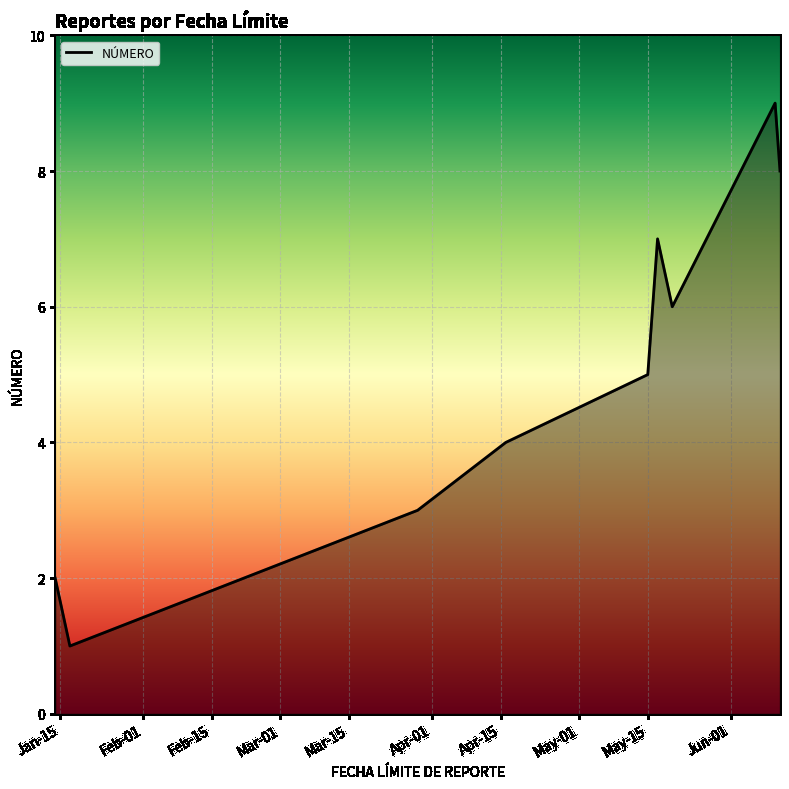

What is the average value?

5